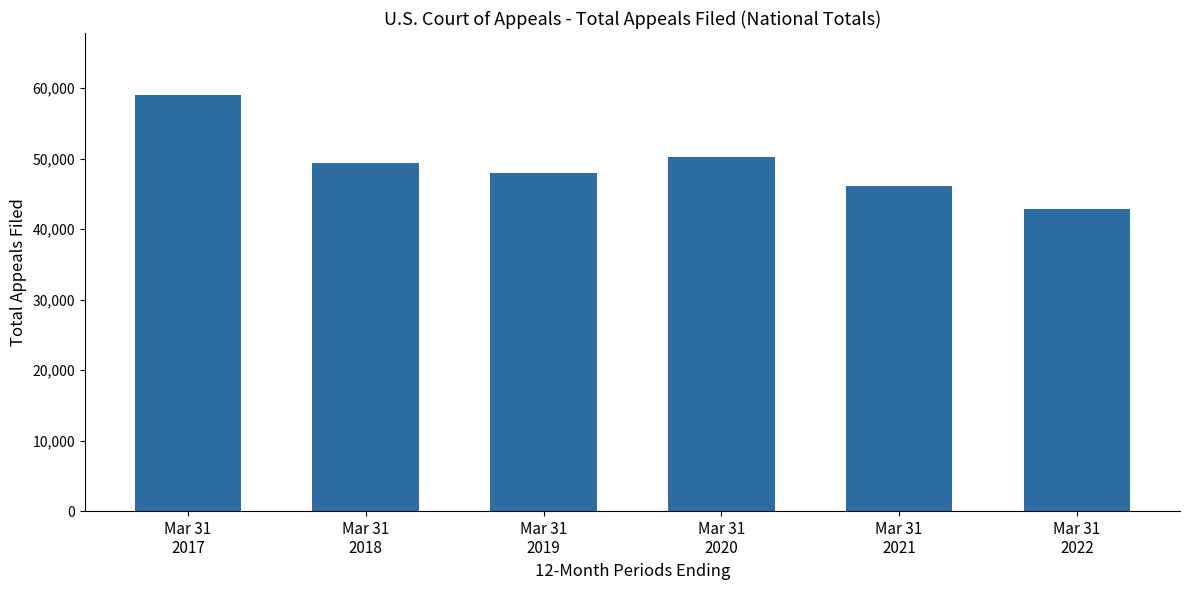

What is the greatest value displayed?

58951